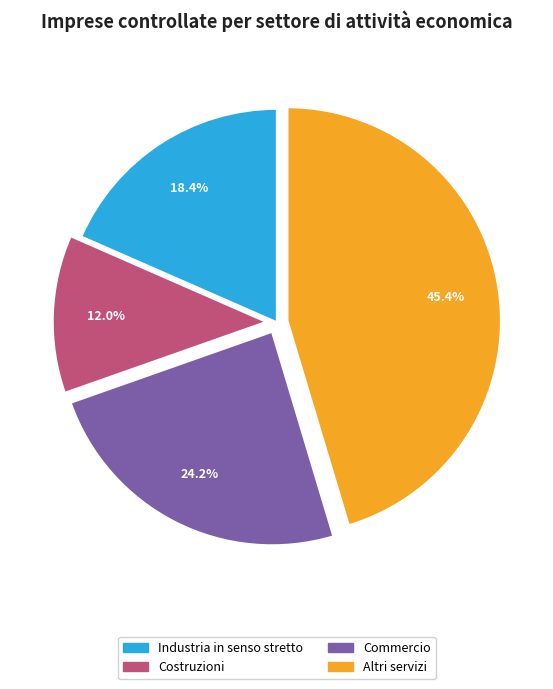

Count the number of slices in the pie.

4